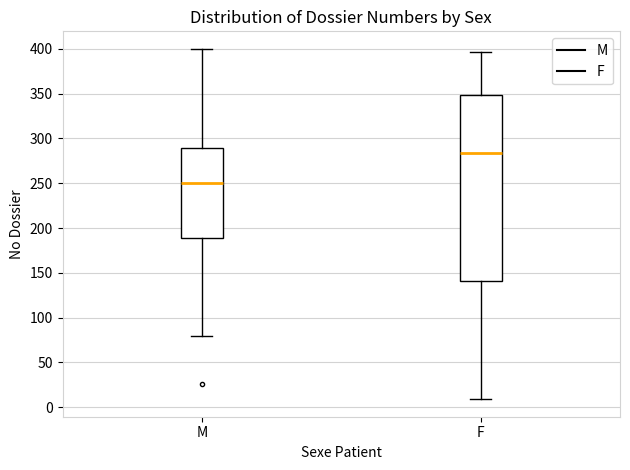

Which box has the lowest median line?

M